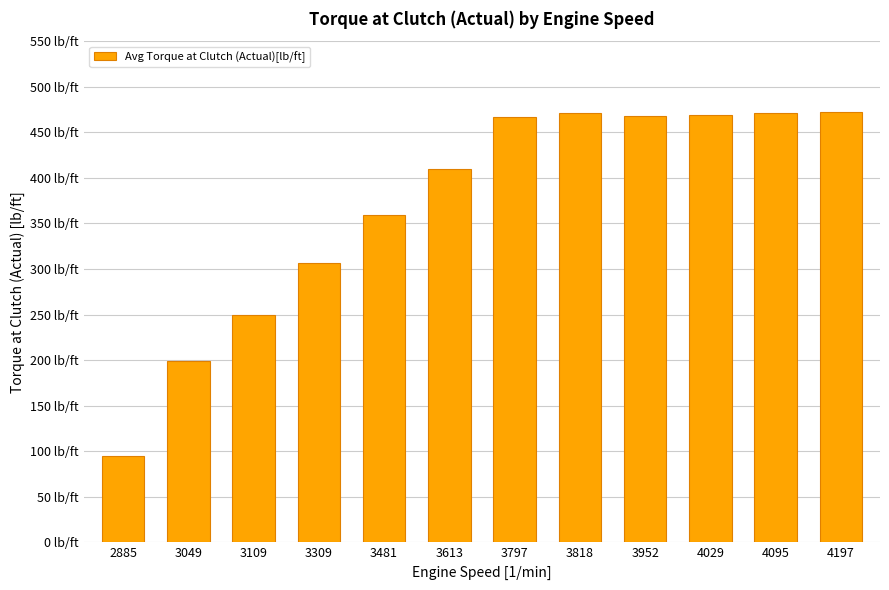

What is the value of the 7th bar from the left?

466.5